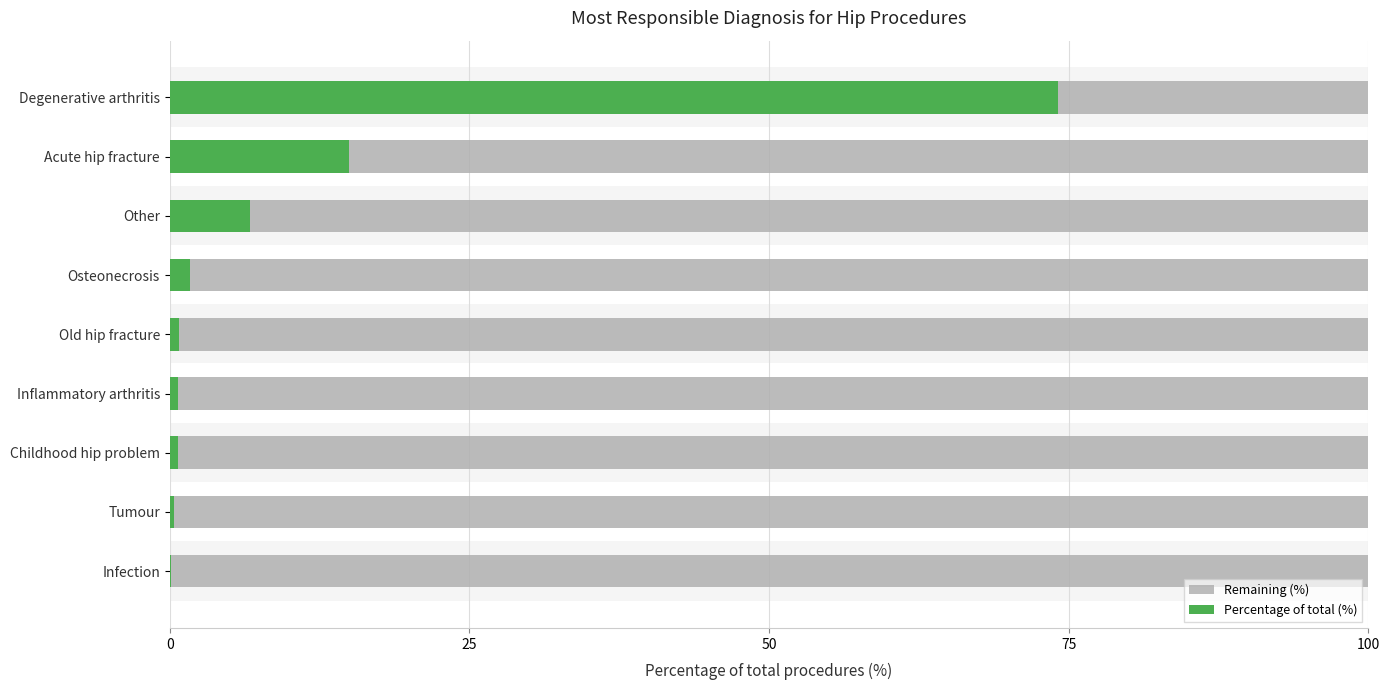

Which series changed the most between Other and Old hip fracture?

Remaining (%)